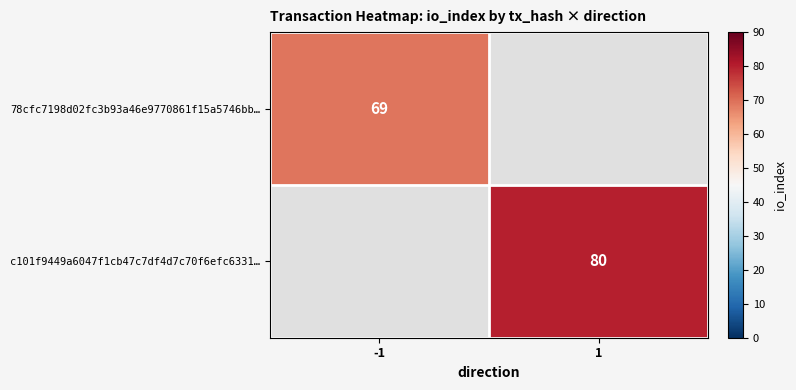

Is it true that 78cfc7198d02fc3b93a46e9770861f15a5746bb… equals 112 at -1?

False